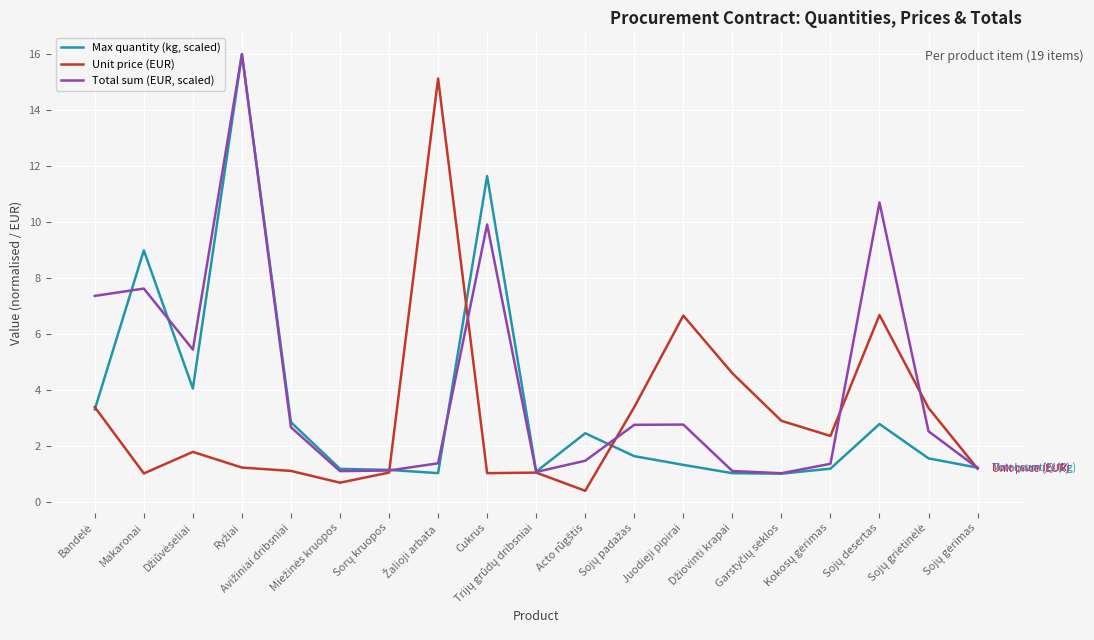

Which series has the largest total across all categories?

Total sum (EUR, scaled)